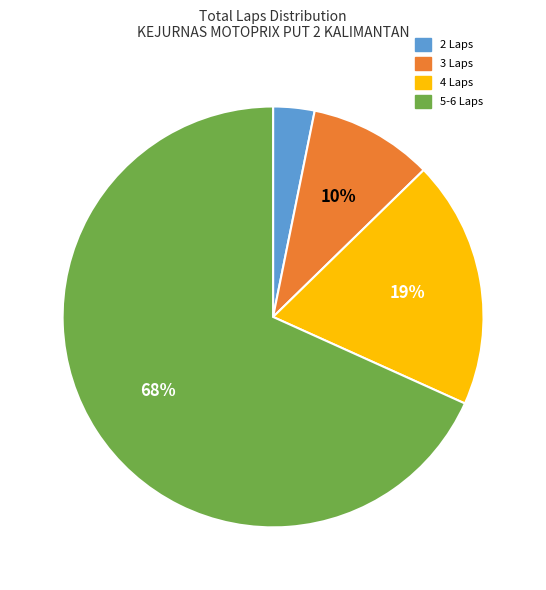

Is 3 Laps the majority of the pie?

No